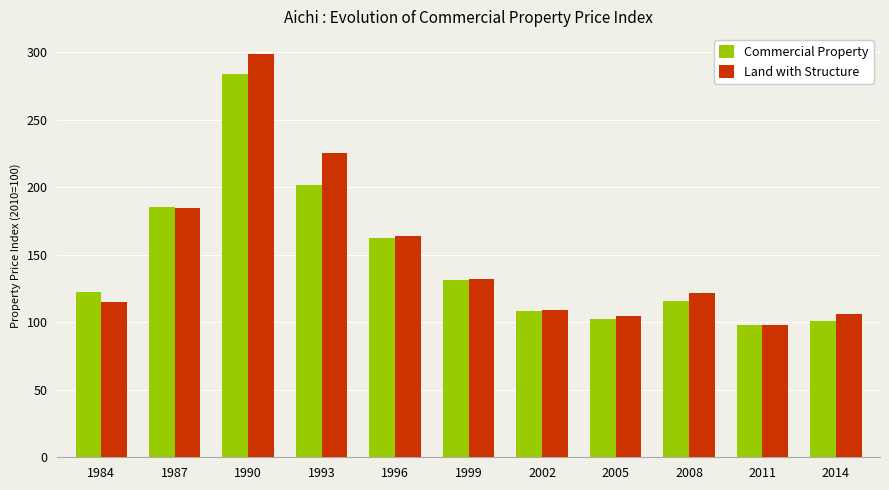

The Land with Structure series shows 105.8 at 2014. True or false?

True